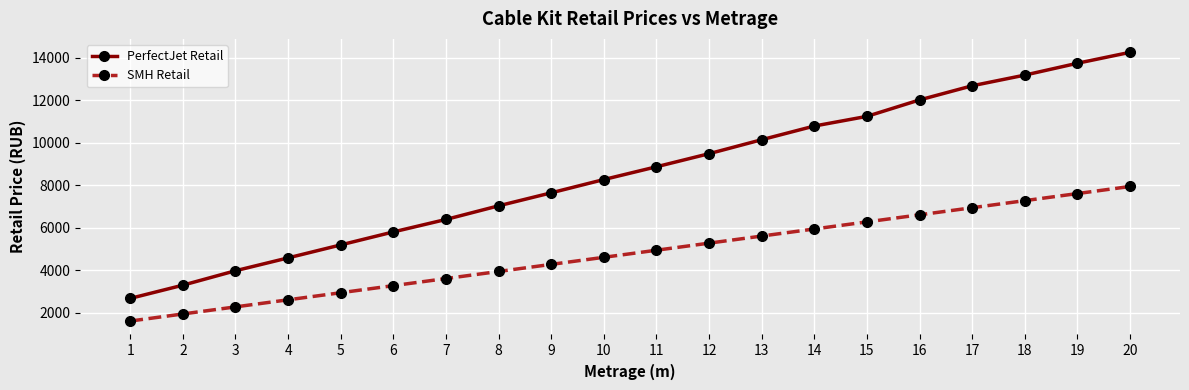

Rank the series by their maximum value, from highest to lowest.

PerfectJet Retail, SMH Retail